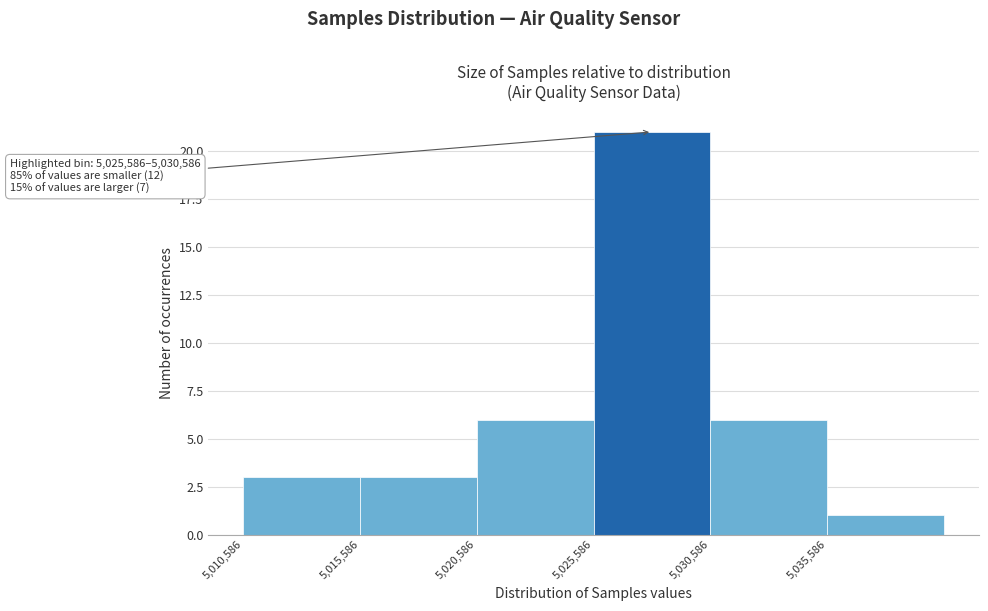

Which range on the x-axis has the tallest bar?

5025500 to 5030500